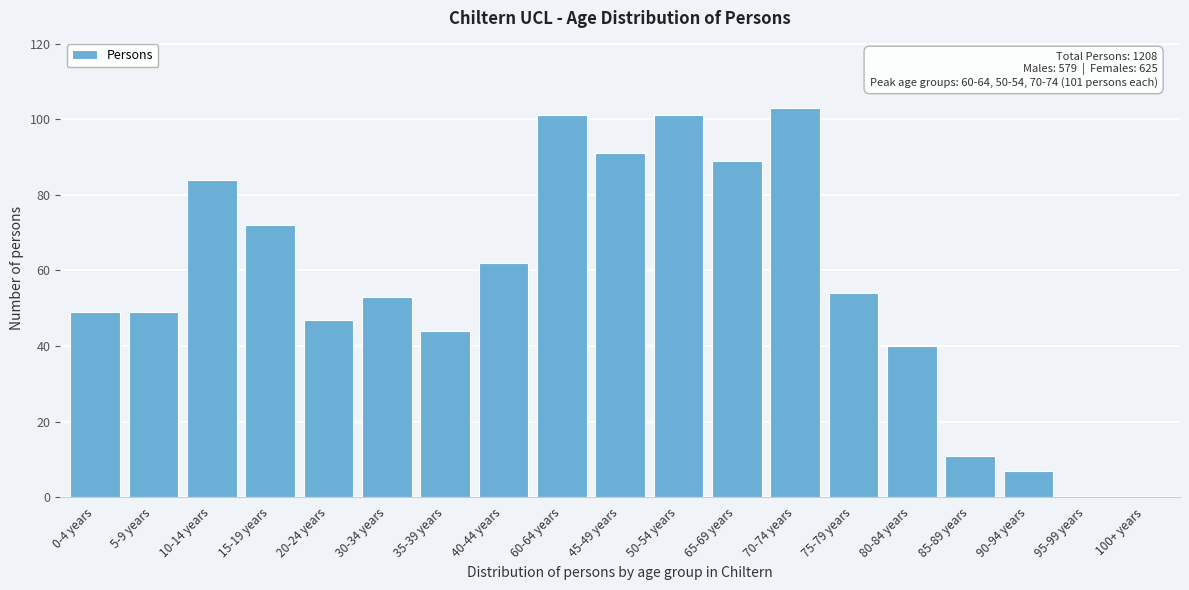

Reading right to left, transcribe all the data shown in this chart.

100+ years=0	95-99 years=0	90-94 years=7	85-89 years=11	80-84 years=40	75-79 years=54	70-74 years=103	65-69 years=89	50-54 years=101	45-49 years=91	60-64 years=101	40-44 years=62	35-39 years=44	30-34 years=53	20-24 years=47	15-19 years=72	10-14 years=84	5-9 years=49	0-4 years=49